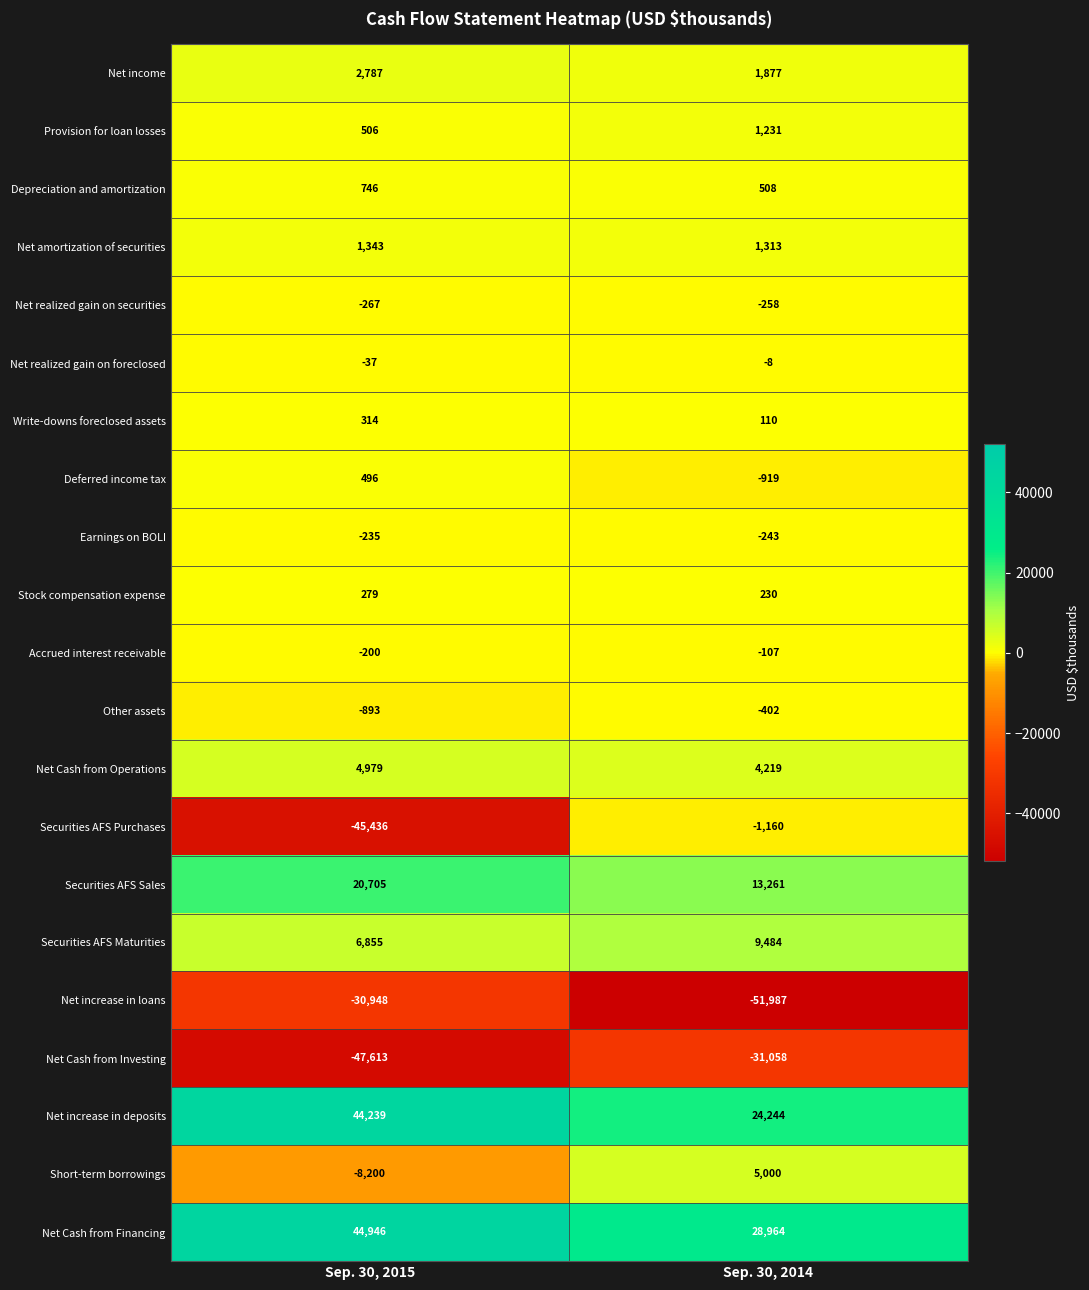

Is it true that Net increase in deposits equals 24244 at Sep. 30, 2014?

True